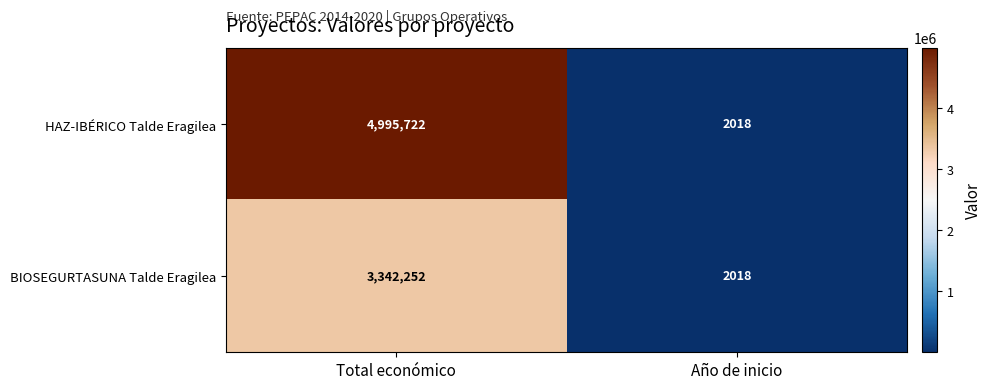

Reading left to right, what are all the values shown in this chart?

HAZ-IBÉRICO Talde Eragilea: 4995722	2018
BIOSEGURTASUNA Talde Eragilea: 3342252	2018